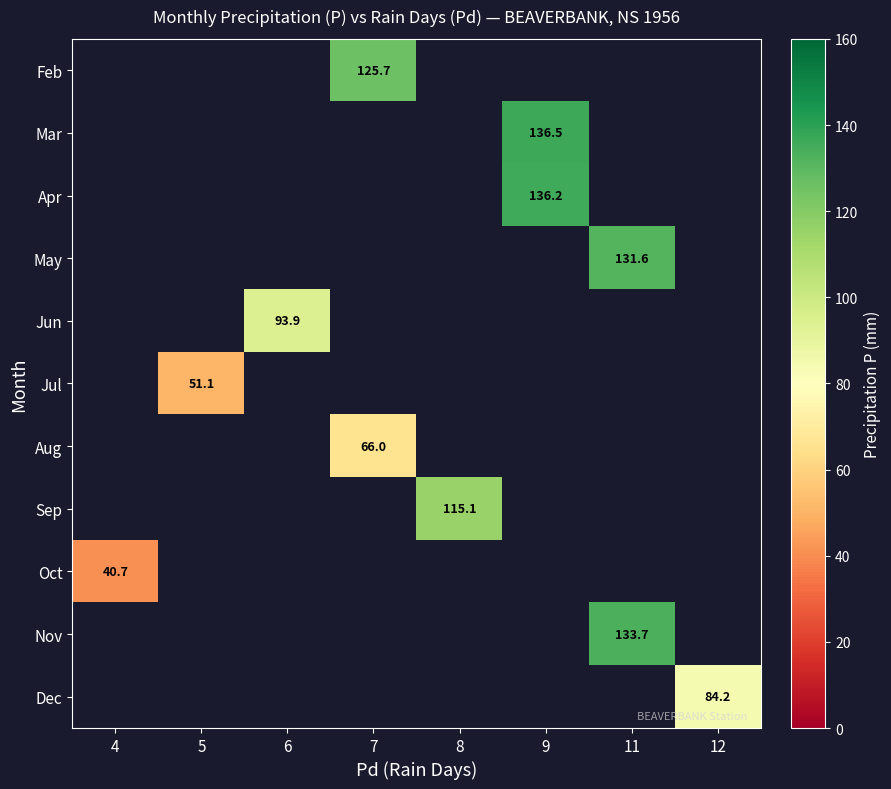

True or false: Mar has a value of 211.7 at 9.

False